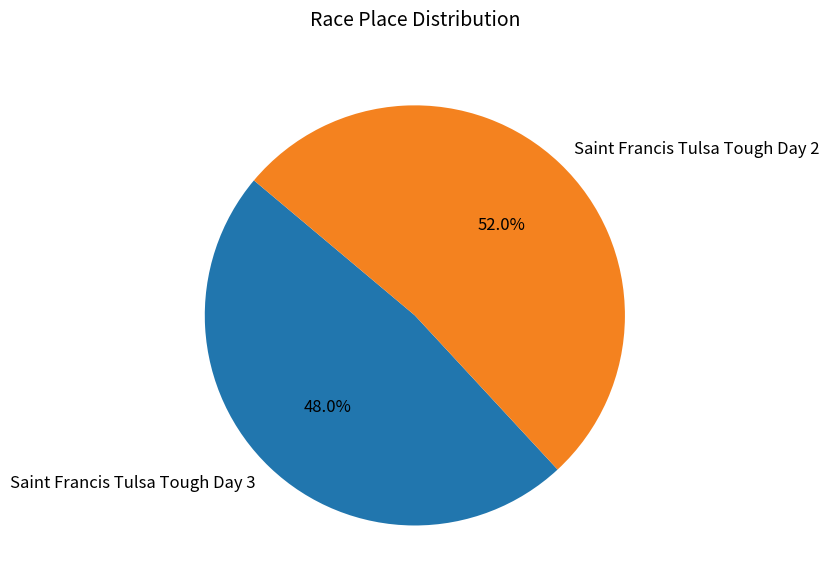

How many slices are in this pie chart?

2